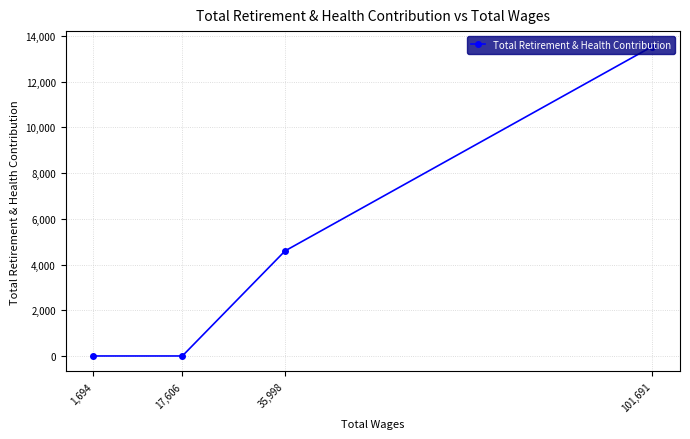

What is the maximum value shown in the chart?

13534